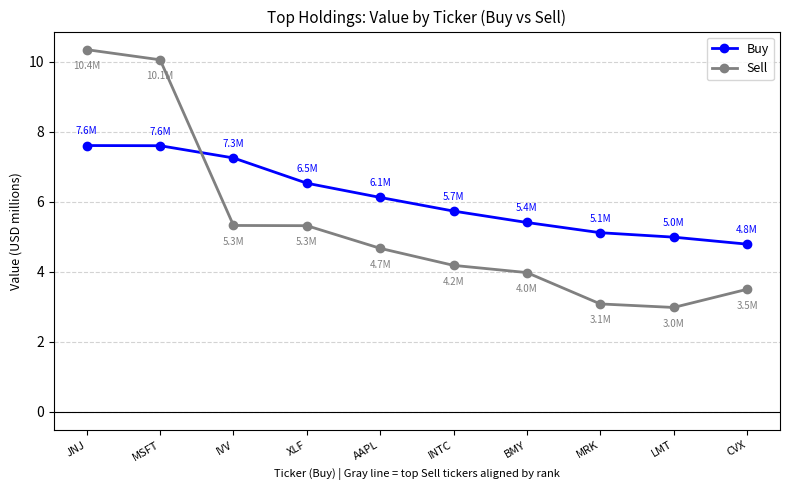

What is the label of the 5th point from the left?

AAPL